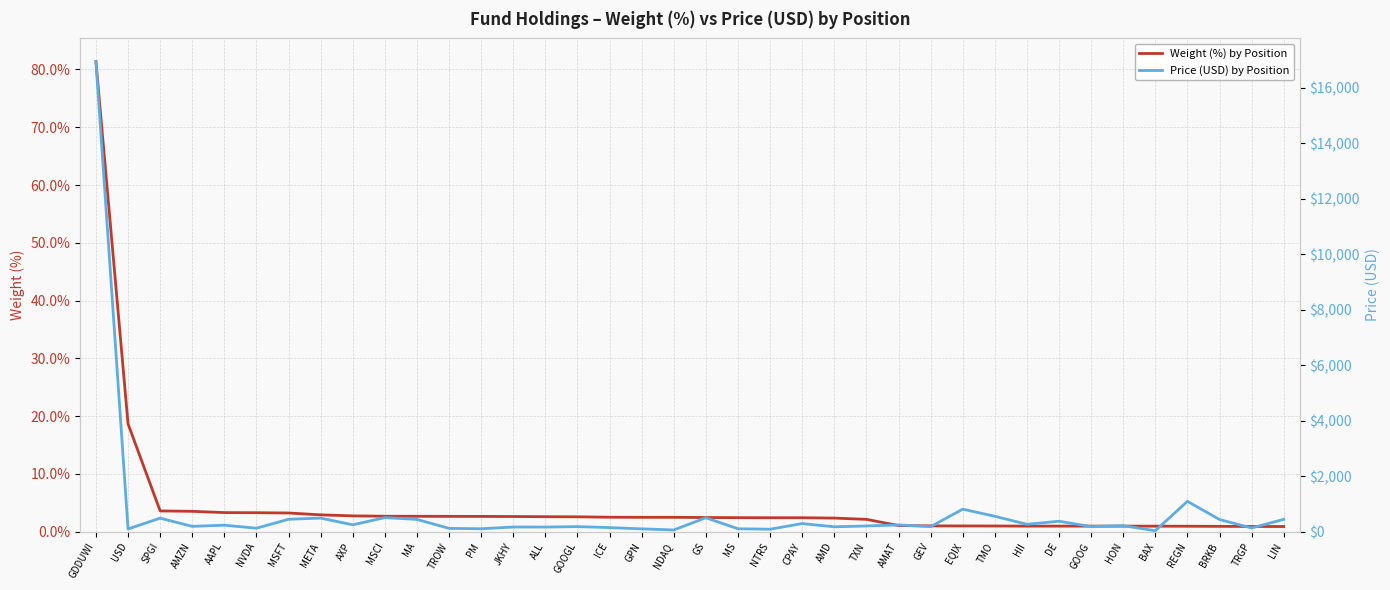

What is the spread (max minus min) of values at TMO?

554.4